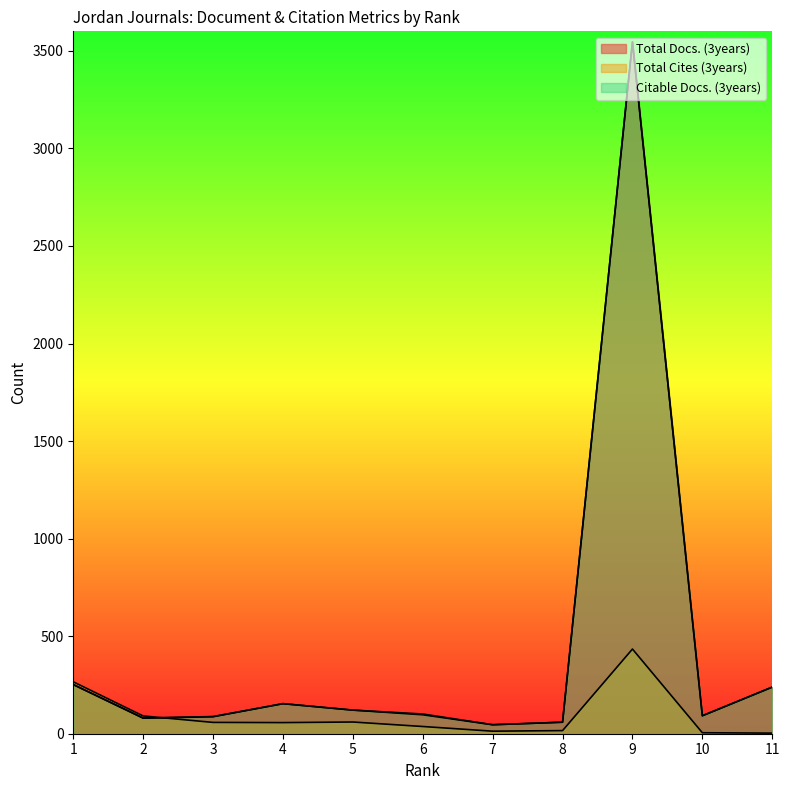

At which label does Citable Docs. (3years) first exceed 97?

1